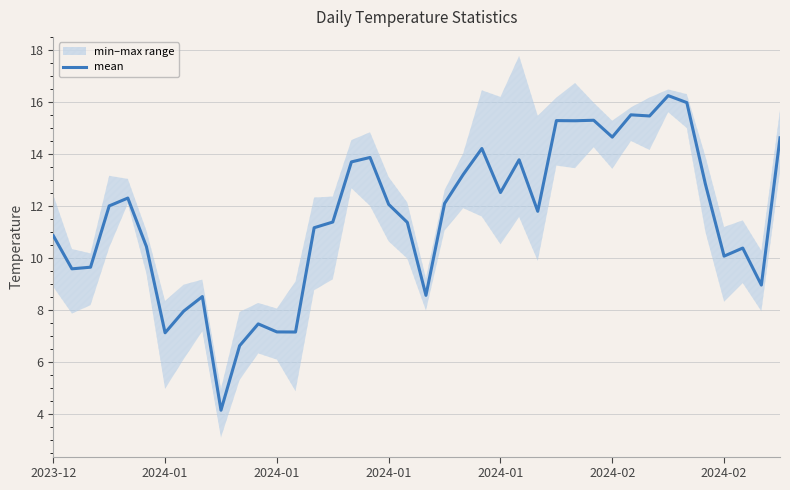

How many data points are above 12?

20